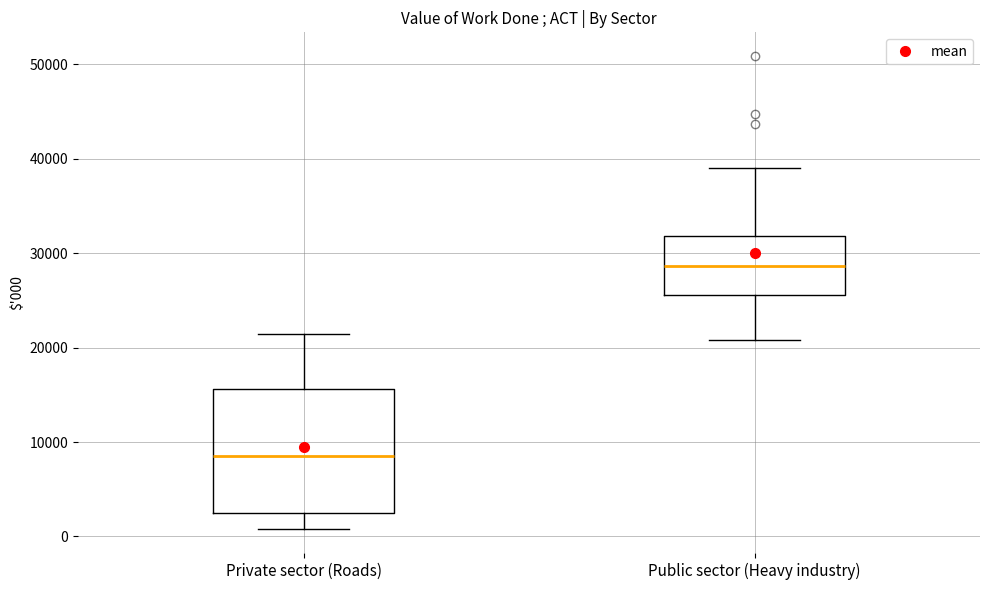

Reading left to right, read every box against the y-axis: the position of its median line, the range the box covers, and the ends of its whiskers. The values are not printed on the chart, so give them approximately, as read against the axis.

Private sector (Roads): median 8000, box 3000 to 16000, whiskers 1000 to 21000
Public sector (Heavy industry): median 29000, box 26000 to 32000, whiskers 21000 to 39000